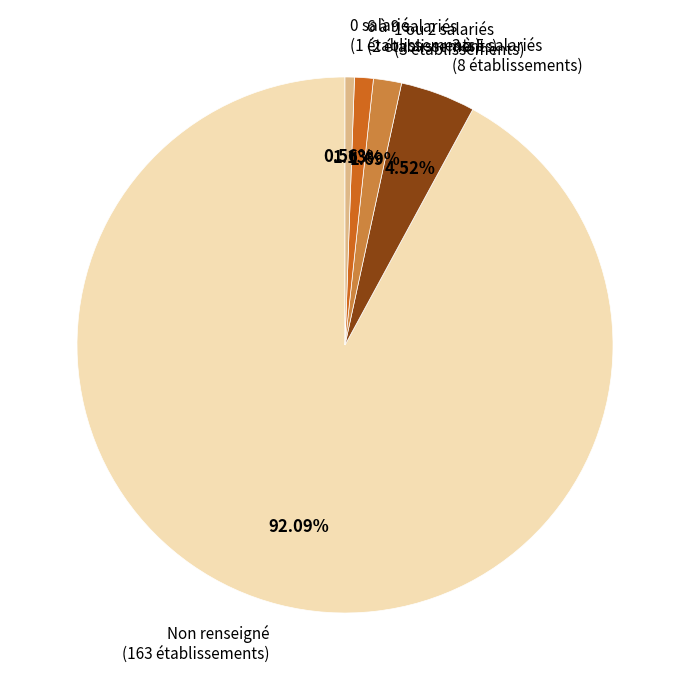

Between 6 à 9 salariés and 0 salarié, which is larger?

6 à 9 salariés